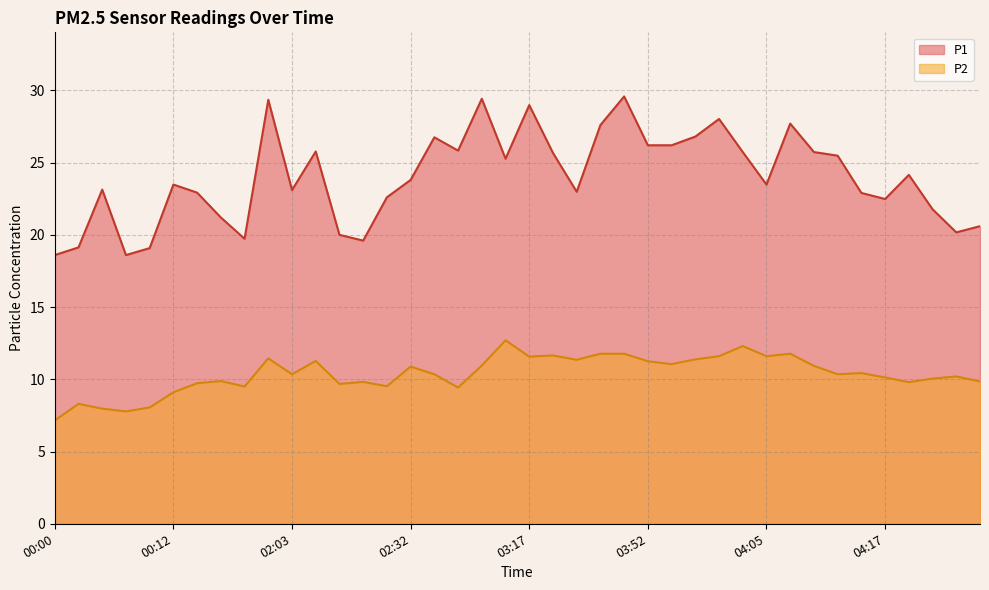

Reading left to right, extract all data points from this chart.

P1: 18.6	19.1	23.1	18.6	19.1	23.5	22.9	21.2	19.7	29.4	23.1	25.8	20.0	19.6	22.6	23.8	26.8	25.8	29.4	25.3	29.0	25.7	23.0	27.6	29.6	26.2	26.2	26.8	28.0	25.7	23.5	27.7	25.7	25.5	22.9	22.5	24.1	21.8	20.2	20.6
P2: 7.2	8.3	8.0	7.8	8.1	9.1	9.7	9.9	9.5	11.4	10.3	11.3	9.7	9.8	9.5	10.9	10.3	9.4	10.9	12.7	11.6	11.7	11.3	11.8	11.8	11.2	11.1	11.4	11.6	12.3	11.6	11.8	10.9	10.3	10.4	10.1	9.8	10.1	10.2	9.8